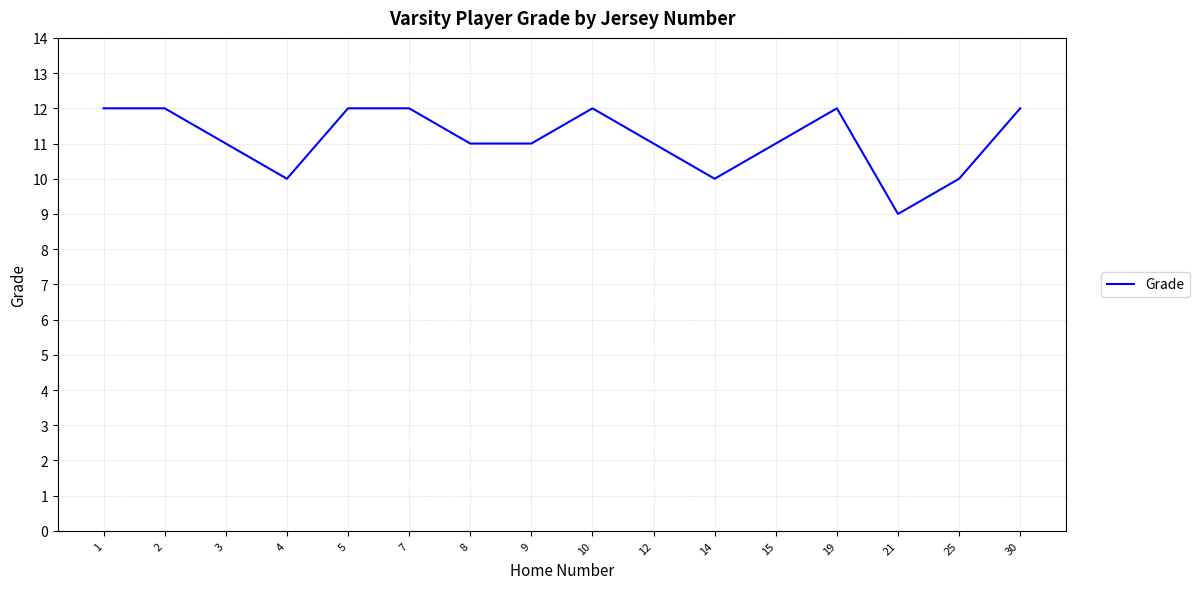

What is the difference between the maximum and minimum values?

3